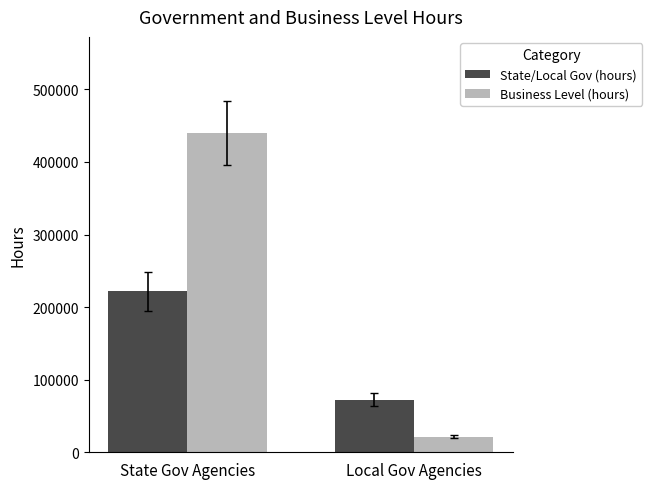

What is the minimum value shown in the chart?

21402.0